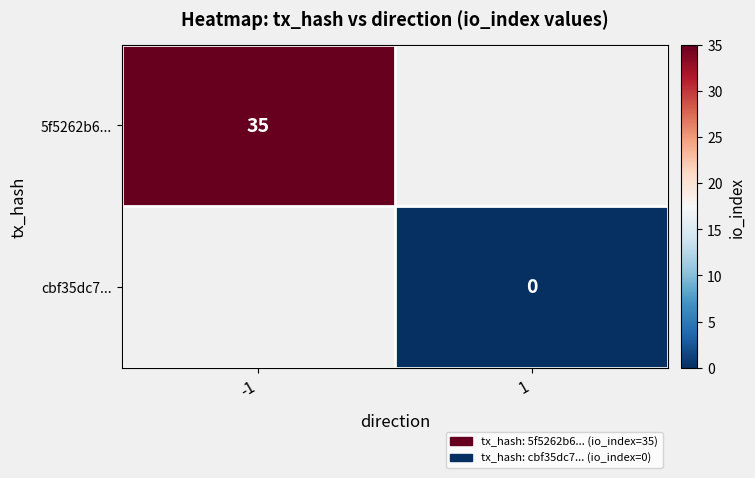

Is it true that 5f5262b6... equals 35 at -1?

True